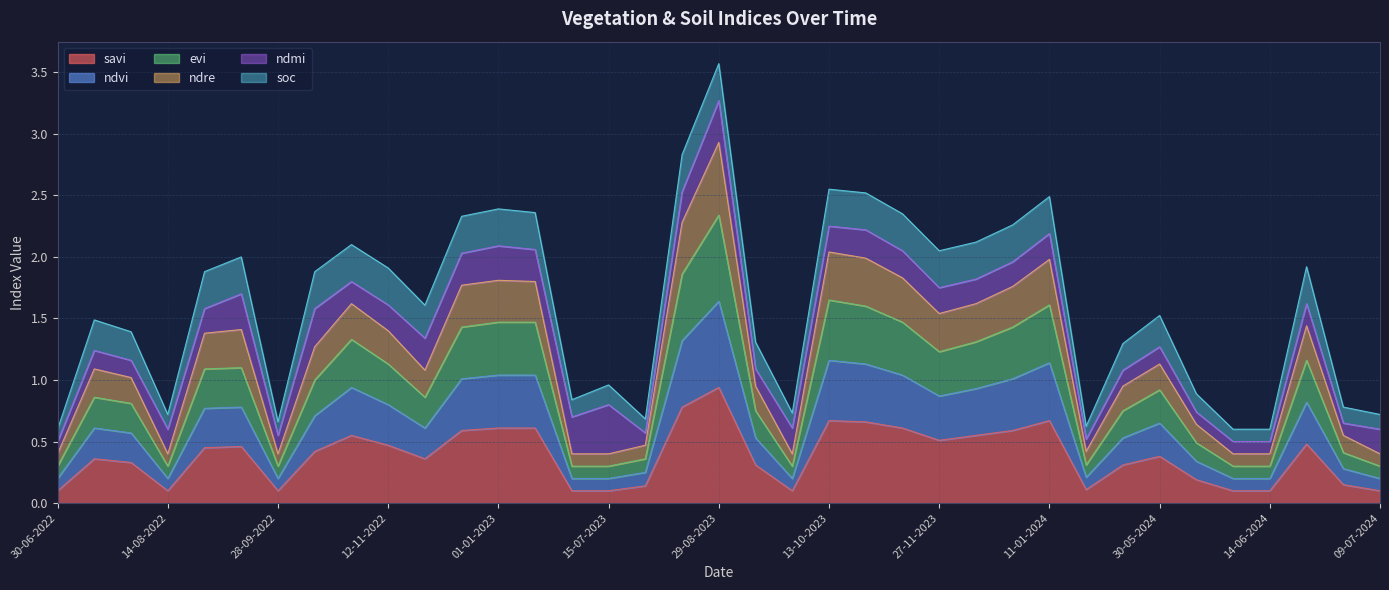

What is the lowest value of the savi series?

0.1